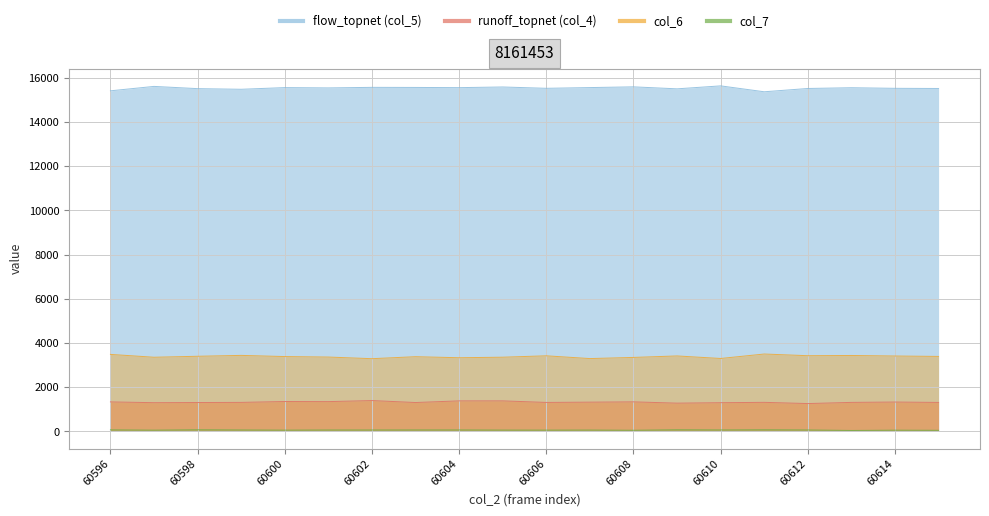

Reading right to left, extract all data points from this chart.

col_5: 60615=15520	60614=15527	60613=15554	60612=15520	60611=15371	60610=15638	60609=15504	60608=15594	60607=15561	60606=15528	60605=15588	60604=15558	60603=15567	60602=15571	60601=15546	60600=15560	60599=15484	60598=15513	60597=15614	60596=15414
col_4: 60615=1313	60614=1331	60613=1315	60612=1262	60611=1317	60610=1301	60609=1281	60608=1339	60607=1326	60606=1313	60605=1384	60604=1384	60603=1309	60602=1398	60601=1350	60600=1355	60599=1315	60598=1309	60597=1302	60596=1337
col_6: 60615=3395	60614=3414	60613=3438	60612=3428	60611=3504	60610=3302	60609=3417	60608=3350	60607=3298	60606=3423	60605=3360	60604=3336	60603=3383	60602=3293	60601=3367	60600=3389	60599=3442	60598=3402	60597=3358	60596=3487
col_7: 60615=52	60614=58	60613=45	60612=68	60611=76	60610=69	60609=77	60608=54	60607=64	60606=61	60605=63	60604=69	60603=69	60602=67	60601=67	60600=60	60599=68	60598=77	60597=59	60596=73